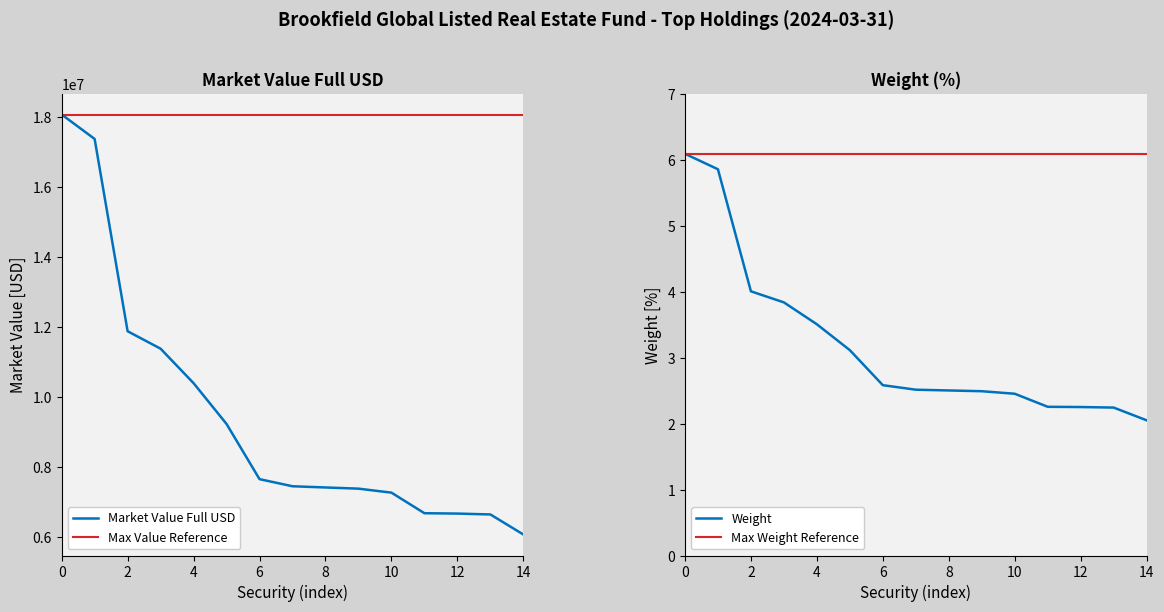

Read the Weight value at 8.

2.5